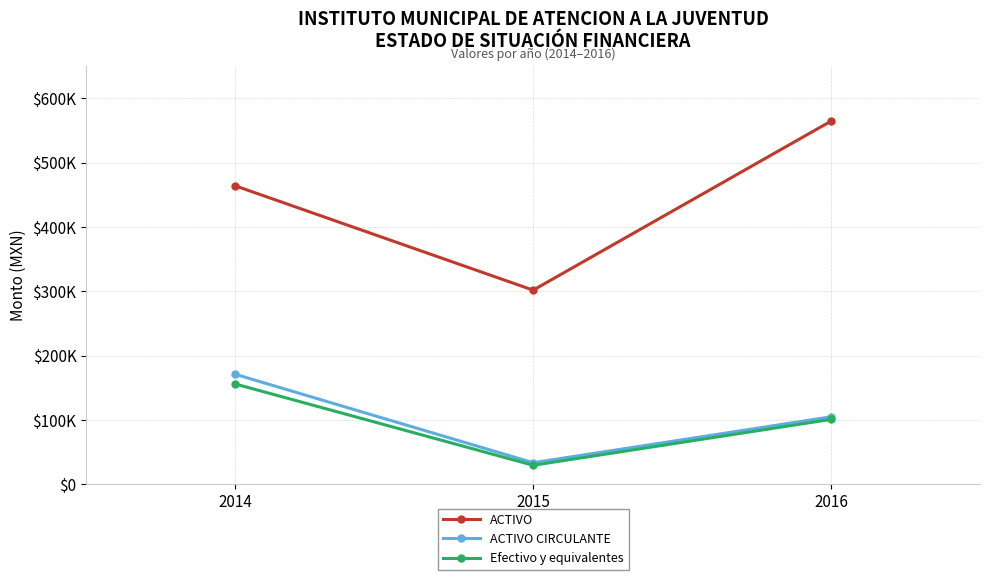

Is this an area chart (filled region under the line)?

No